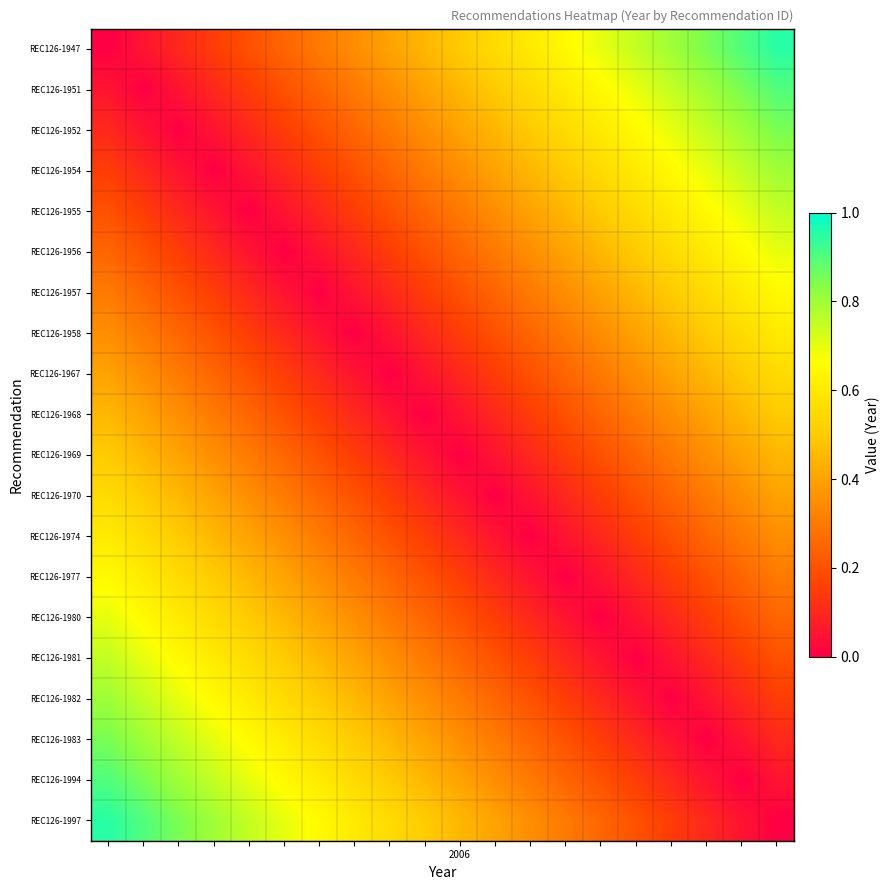

List the series in order of their peak value, lowest first.

REC126-1968, REC126-1969, REC126-1967, REC126-1970, REC126-1958, REC126-1974, REC126-1957, REC126-1977, REC126-1956, REC126-1980, REC126-1955, REC126-1981, REC126-1954, REC126-1982, REC126-1952, REC126-1983, REC126-1951, REC126-1994, REC126-1947, REC126-1997